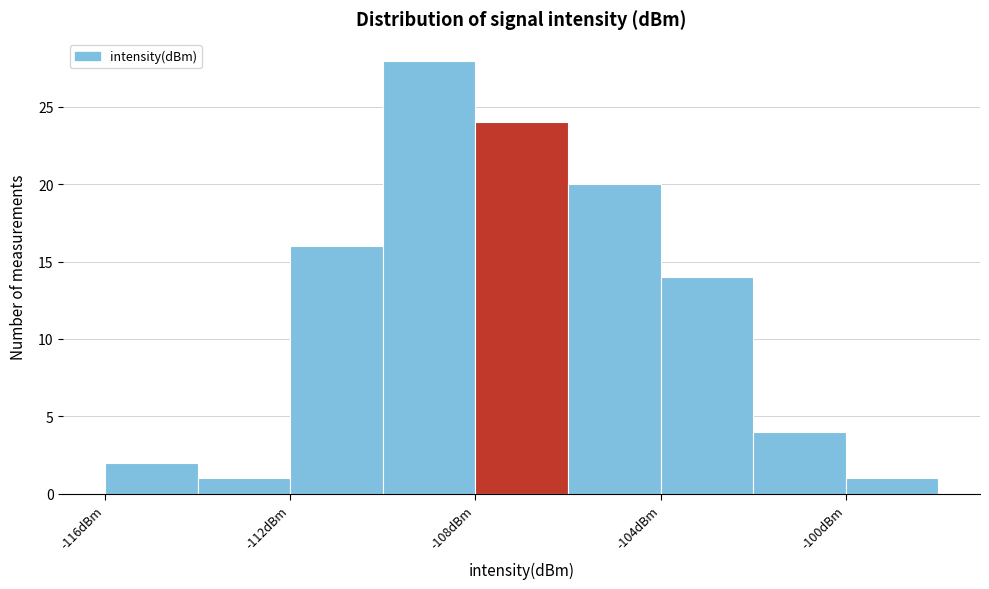

Reading left to right, transcribe this chart: for each bar, give the range it covers on the x-axis and its height. The values are not printed on the chart, so give them approximately, as read against the axis.

-116 to -114: 2
-114 to -112: 1
-112 to -110: 16
-110 to -108: 28
-108 to -106: 24
-106 to -104: 20
-104 to -102: 14
-102 to -100: 4
-100 to -98: 1